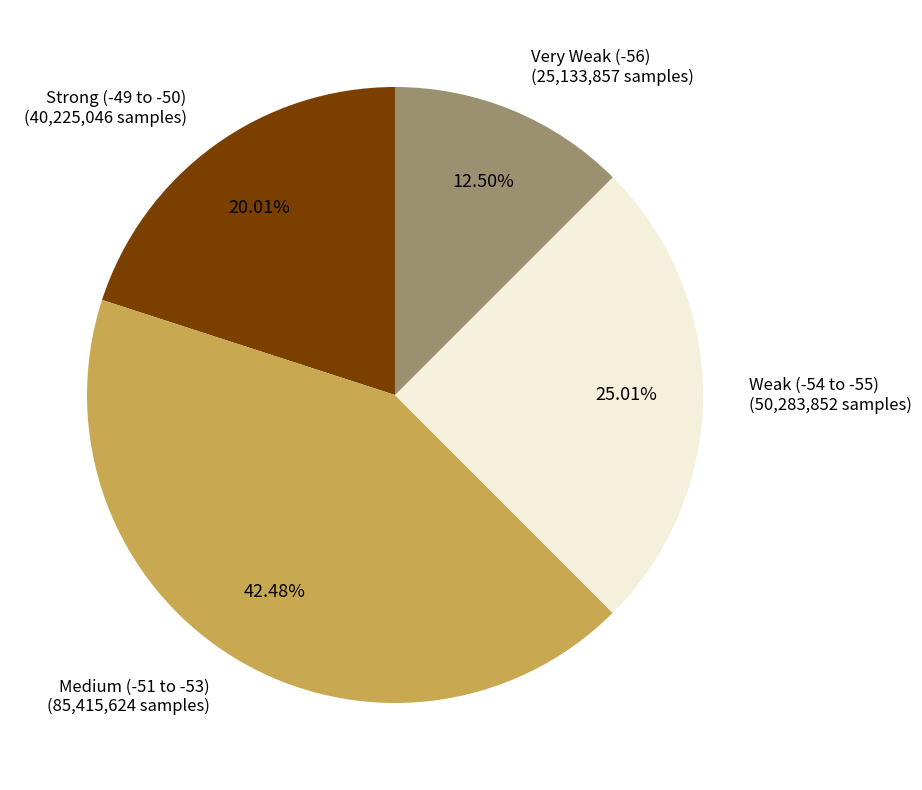

Is there any slice that represents more than half of the pie?

No